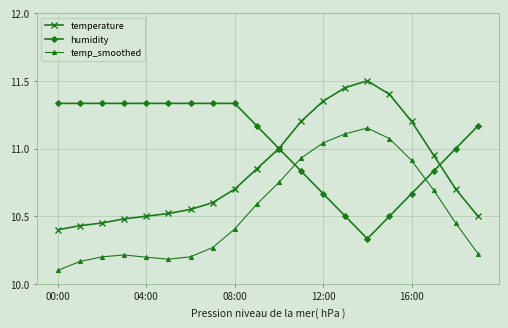

True or false: temperature and temp_smoothed intersect in this chart.

False